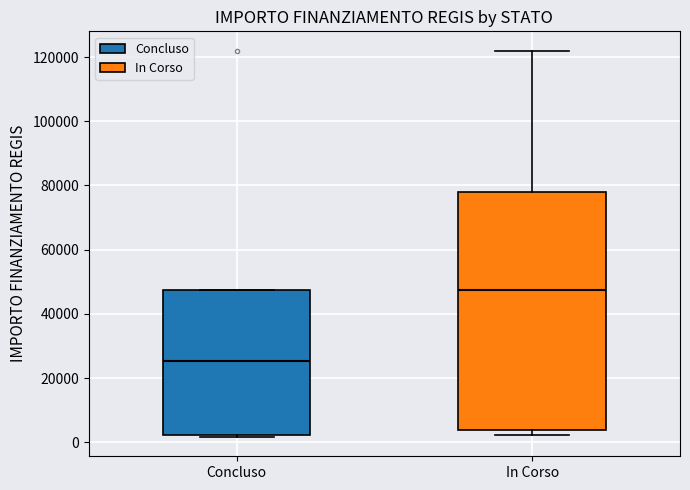

Reading left to right, read every box against the y-axis: the position of its median line, the range the box covers, and the ends of its whiskers. The values are not printed on the chart, so give them approximately, as read against the axis.

Concluso: median 26000, box 2000 to 48000, whiskers 2000 to 48000
In Corso: median 48000, box 4000 to 78000, whiskers 2000 to 122000